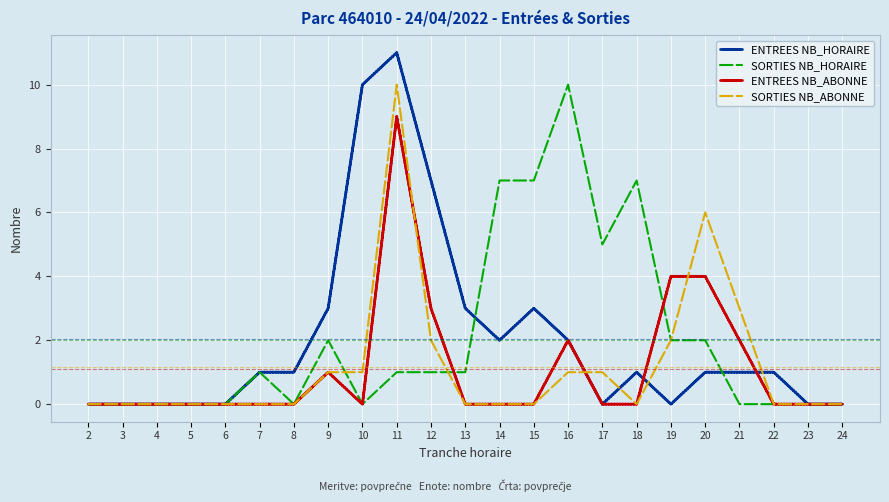

At which category is the sum across all series the highest?

11